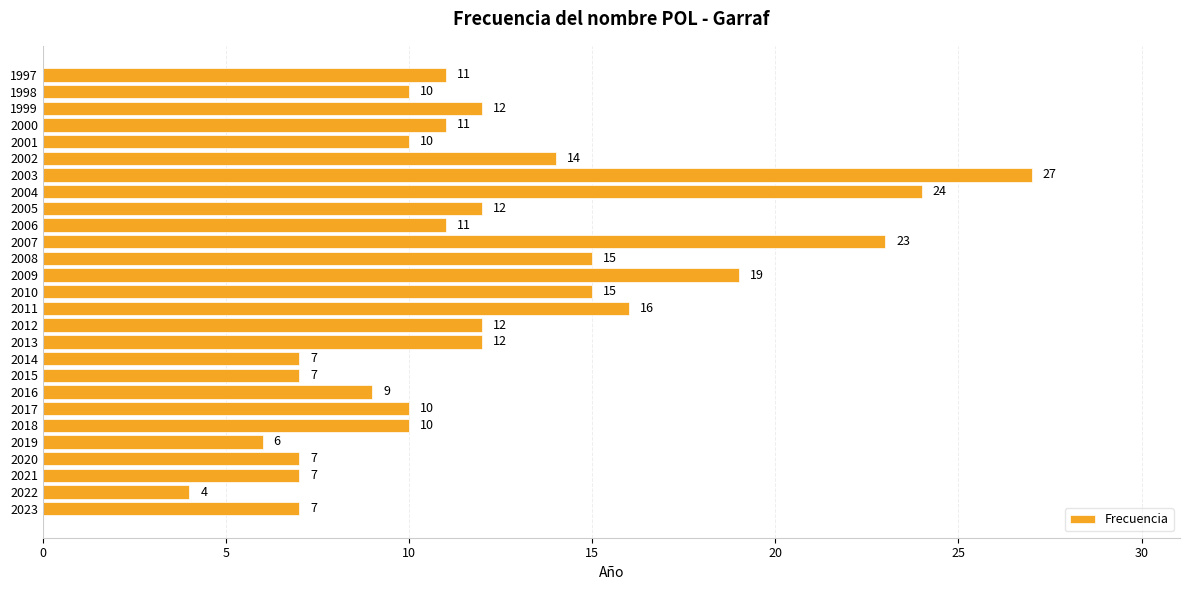

The value at 2005 is 12. True or false?

True